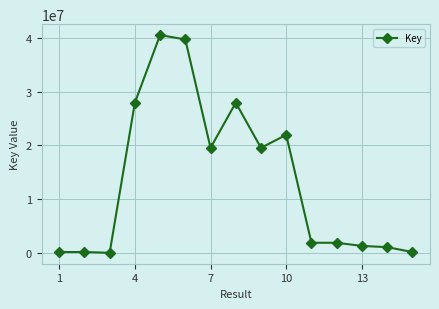

What is the average value?

13595688